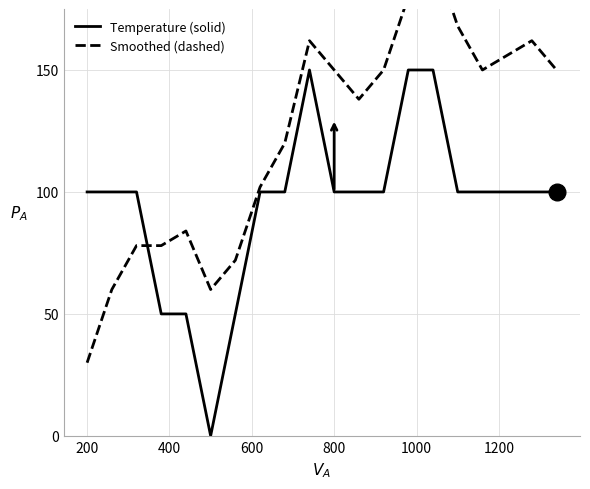

How many data points in Smoothed (dashed) are above 150?

6